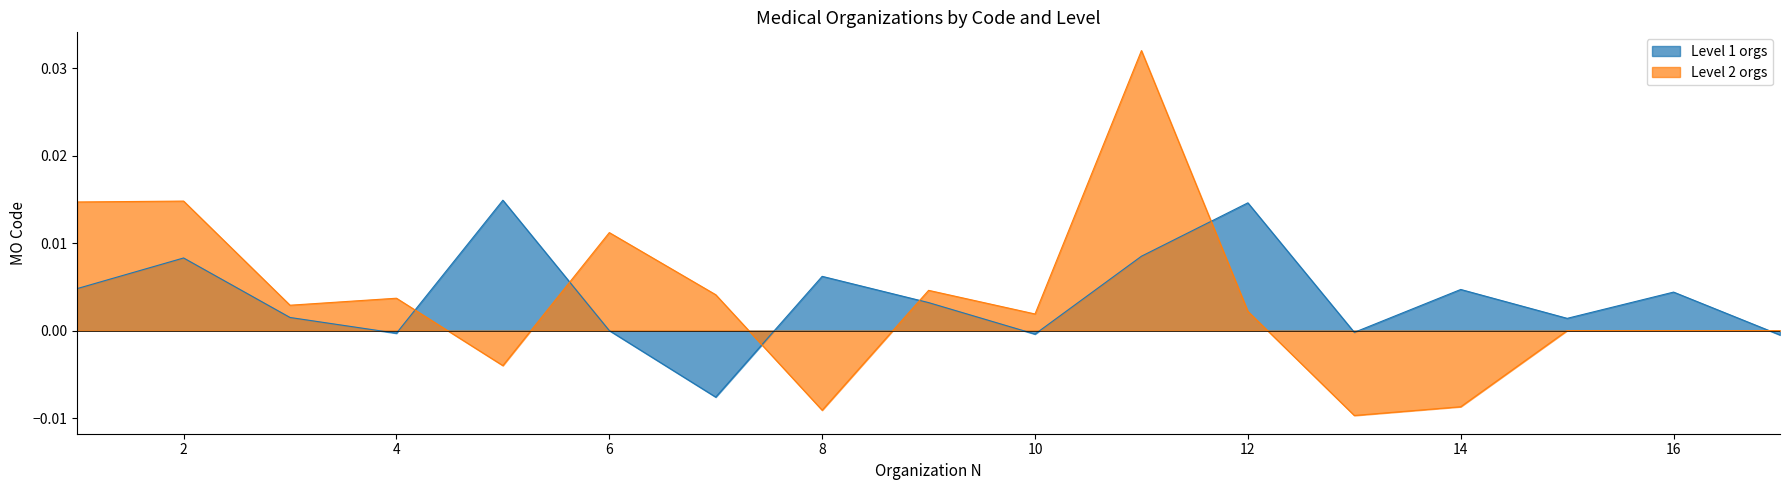

How many lines are shown in the chart?

2